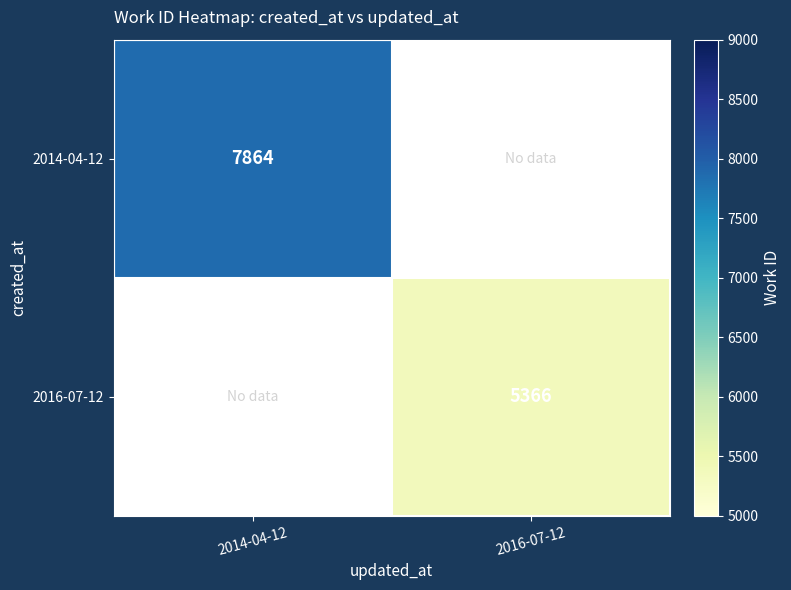

True or false: 2014-04-12 has a value of 10437 at 2014-04-12.

False